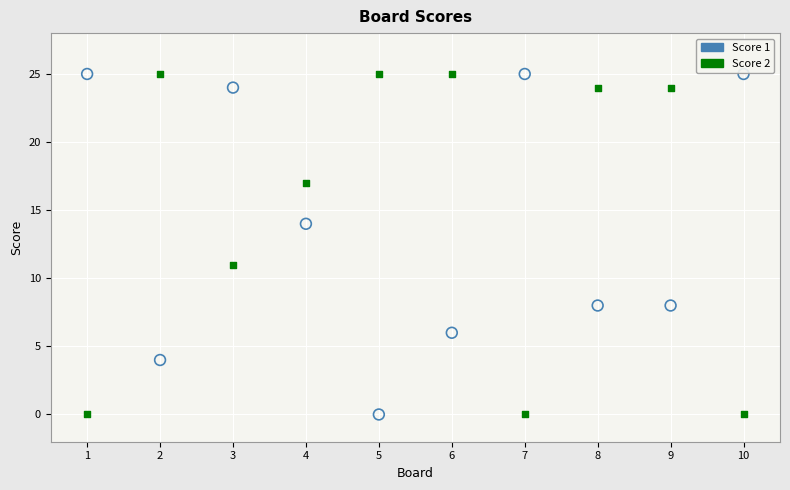

What is the X range (max minus min) for the scatter plot?

9